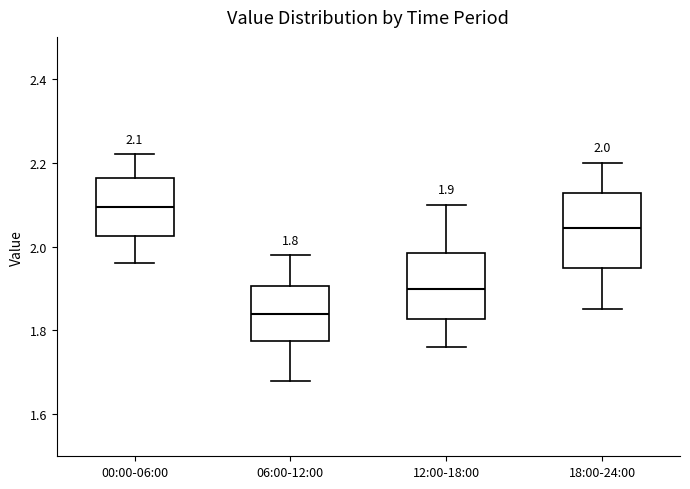

Which box's median line is the highest?

00:00-06:00